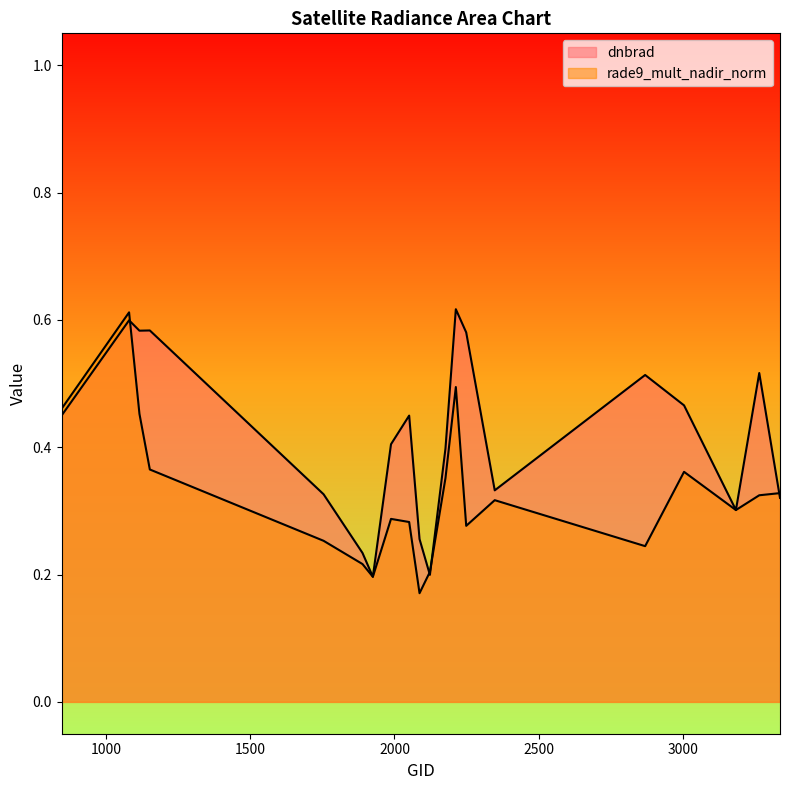

Which series ends up on top after the final intersection of rade9_mult_nadir_norm and dnbrad?

rade9_mult_nadir_norm